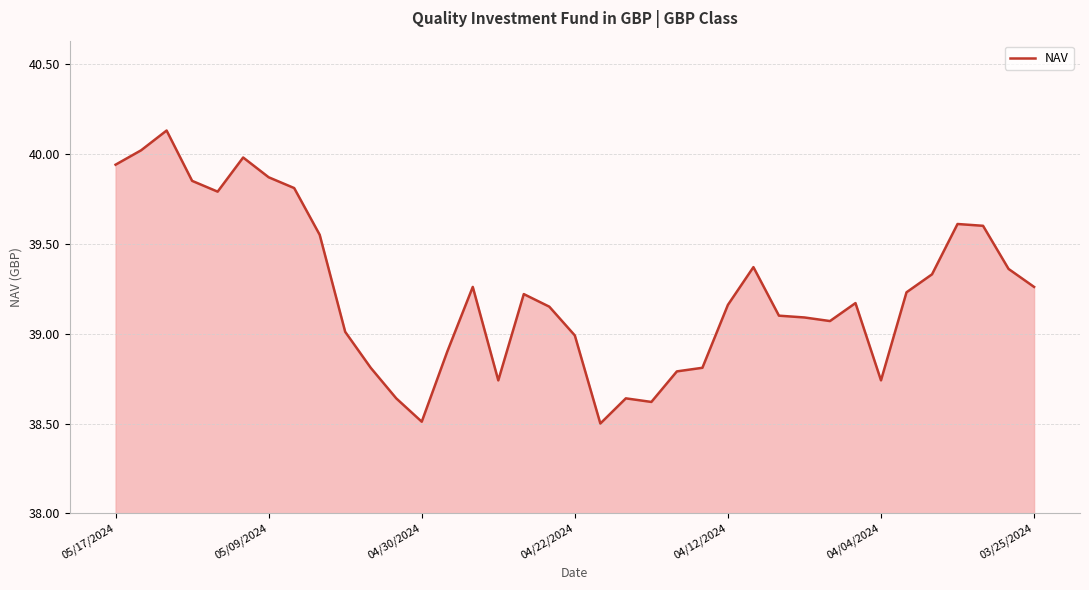

What is the difference between the maximum and minimum values?

1.6